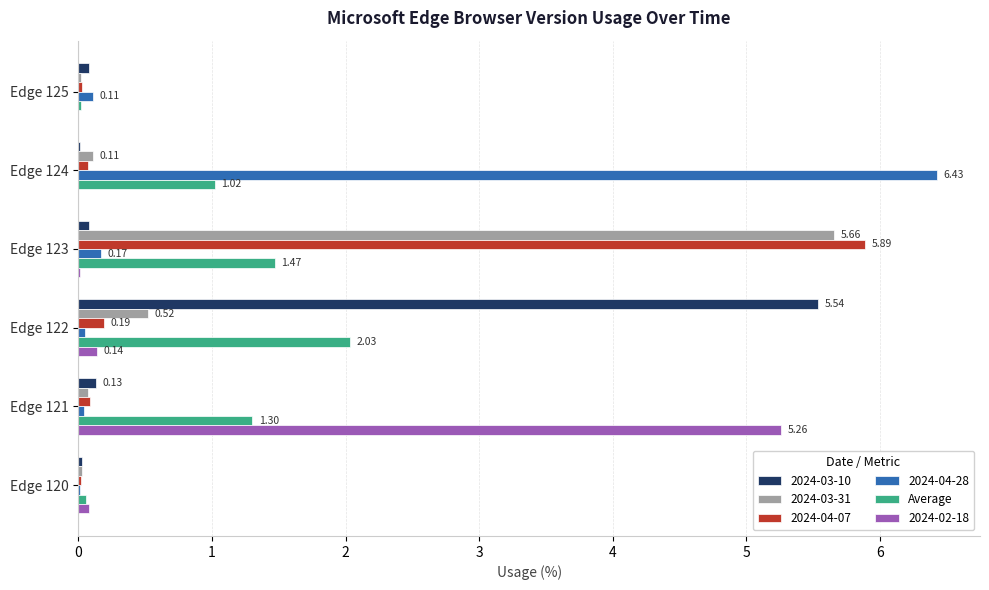

What is the value of the 5th bar from the left?

1.3